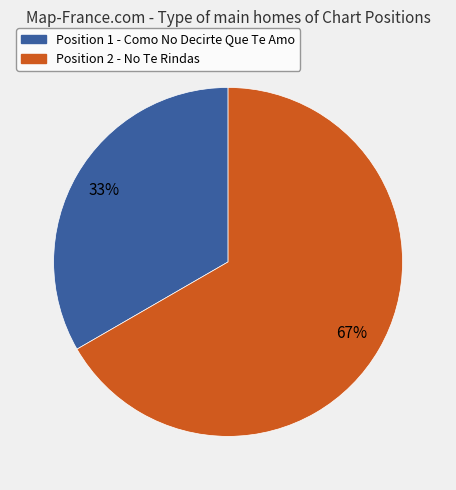

Is there a majority slice in this chart?

Yes